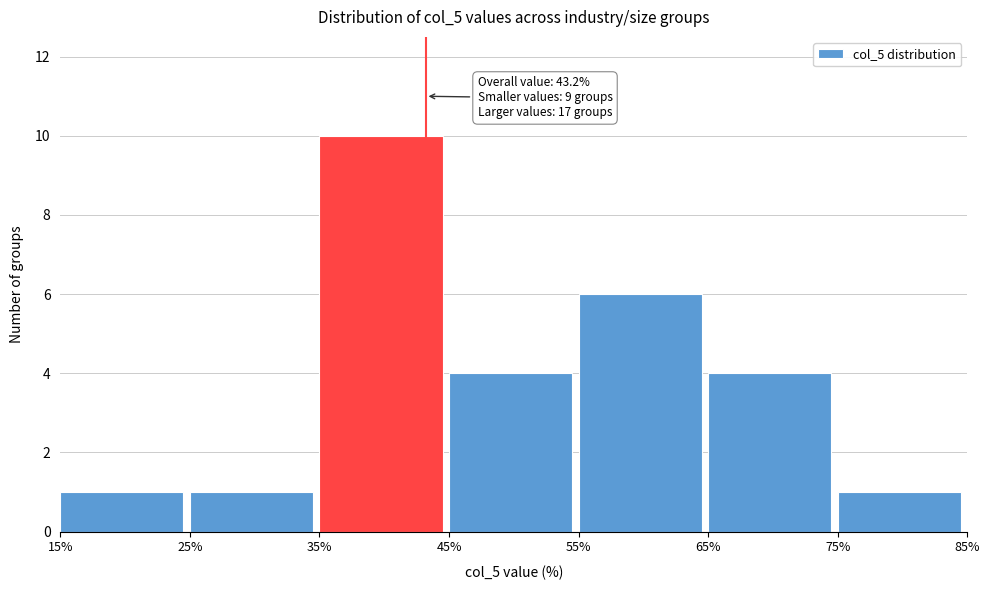

Over which range of the x-axis is the bar tallest?

35% to 45%